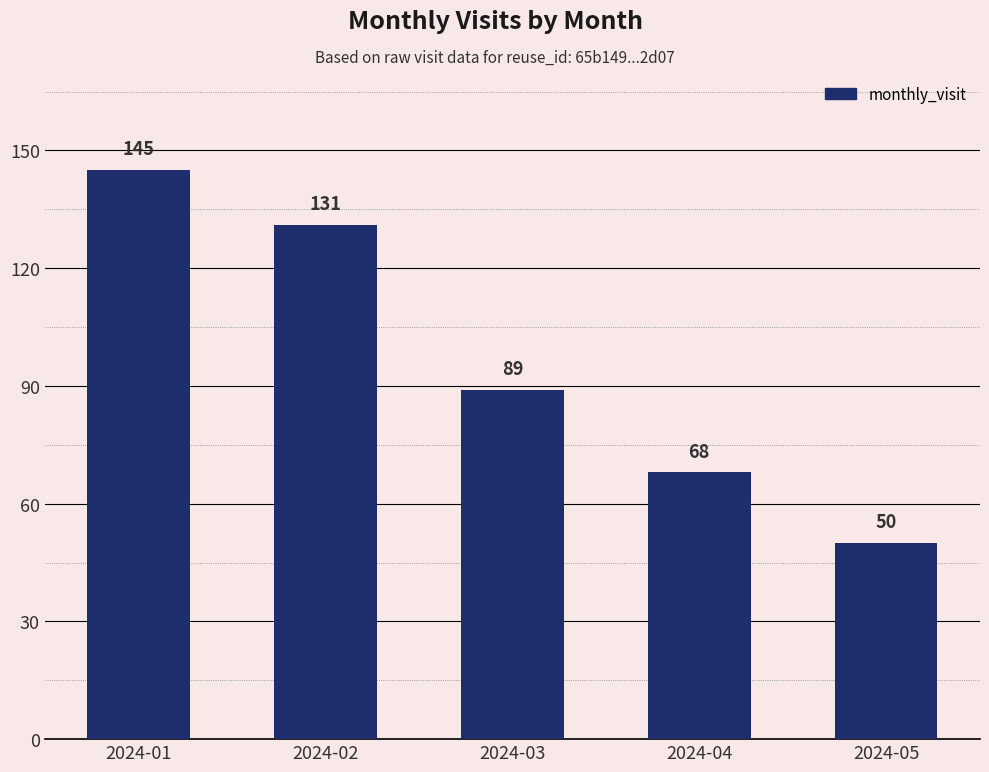

At which category does the chart reach its peak across all series?

2024-01